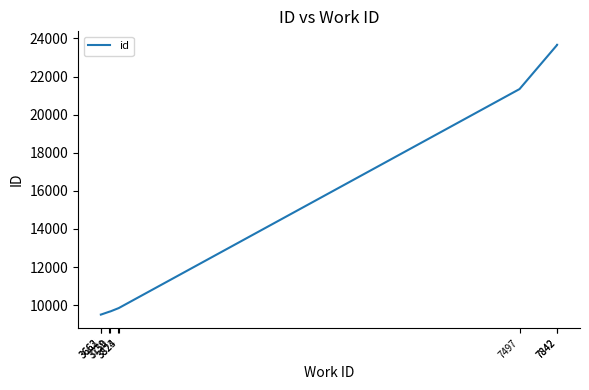

Read the value at 7842, to the nearest 10.

23660